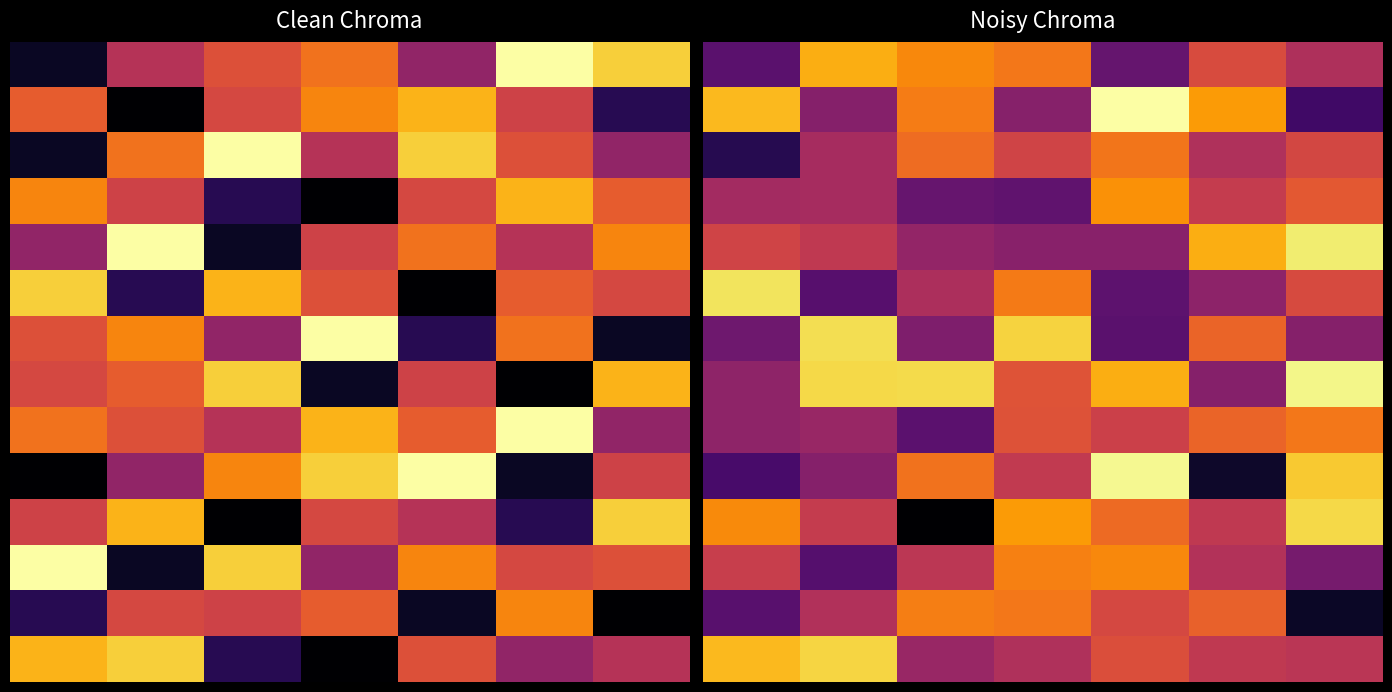

What is the greatest value displayed?

0.9